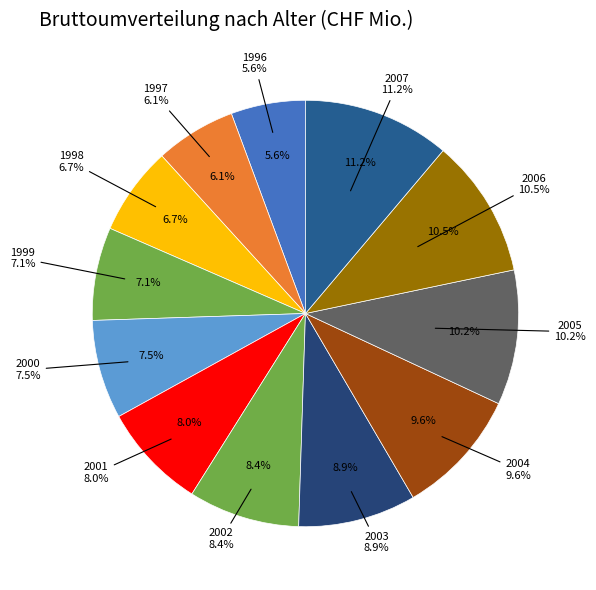

What is the ratio of the value at 1997 to the value at 2003?

0.7